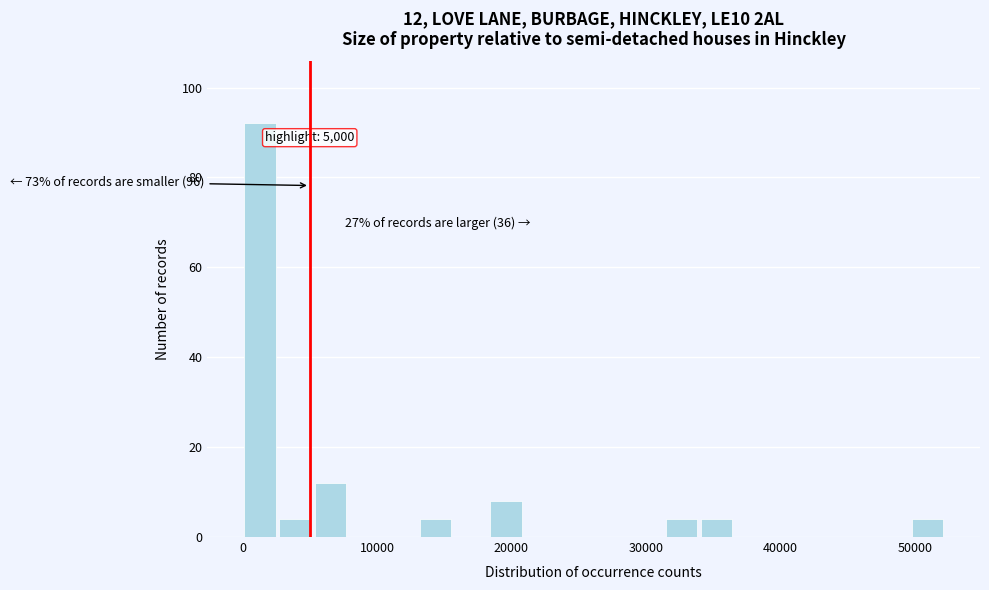

Around what value on the x-axis is the tallest bar? Give the approximate position of its centre, as read against the axis.

1000